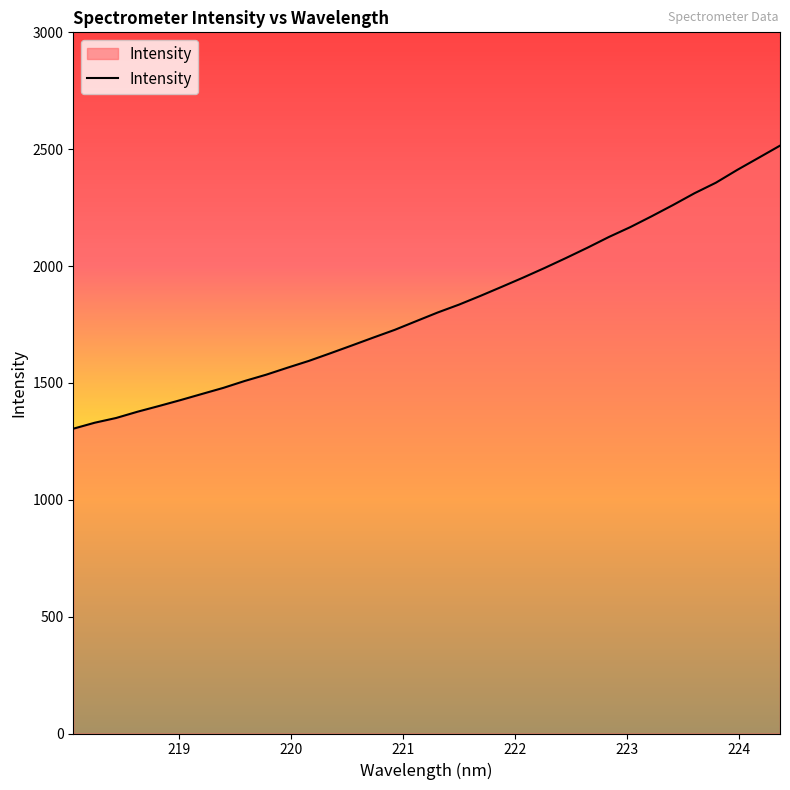

What is the sum of all values?

62094.7